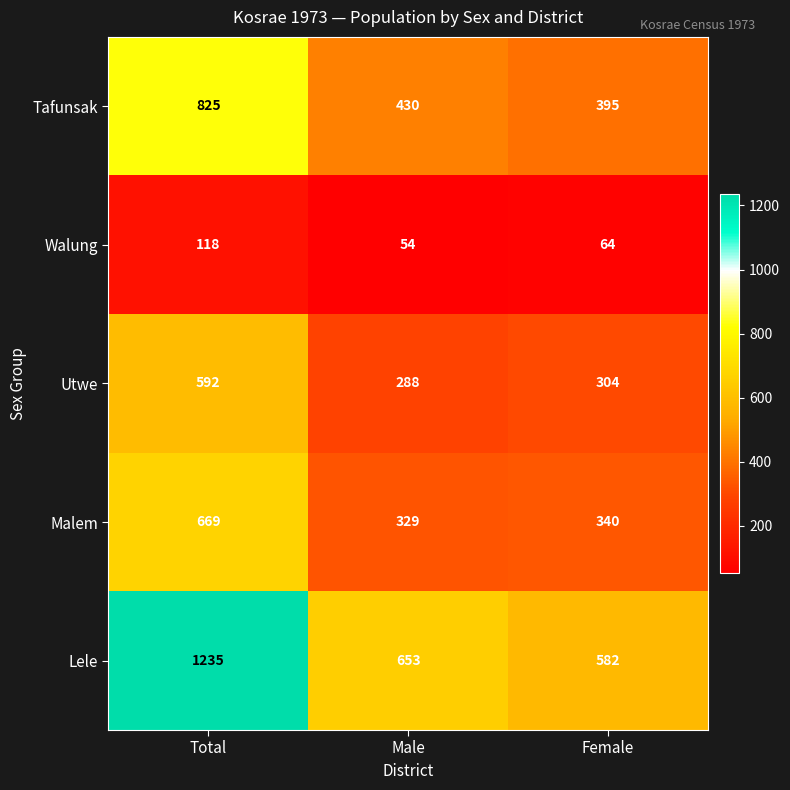

Reading right to left, transcribe all the data shown in this chart.

Tafunsak: Female=395	Male=430	Total=825
Walung: Female=64	Male=54	Total=118
Utwe: Female=304	Male=288	Total=592
Malem: Female=340	Male=329	Total=669
Lele: Female=582	Male=653	Total=1235